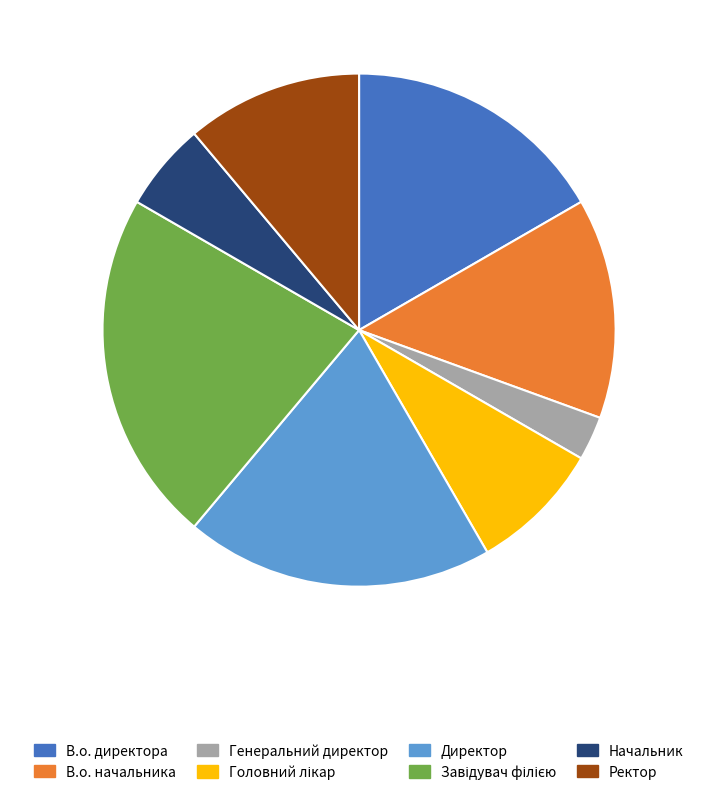

Is the sum of В.о. начальника and Начальник greater than half?

No